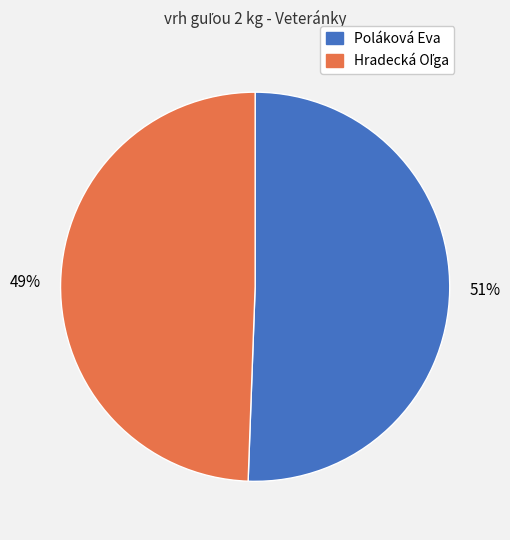

To the nearest percent, what portion does Poláková Eva represent?

51%